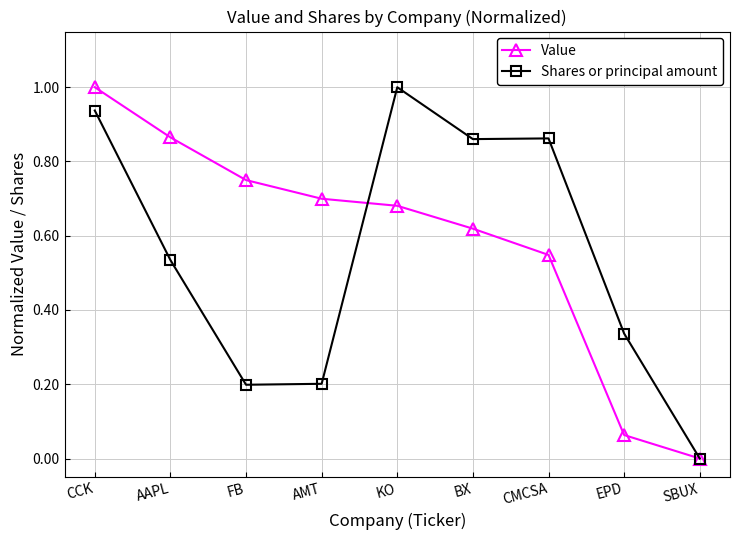

What is the total value across all series at CCK?

1.9